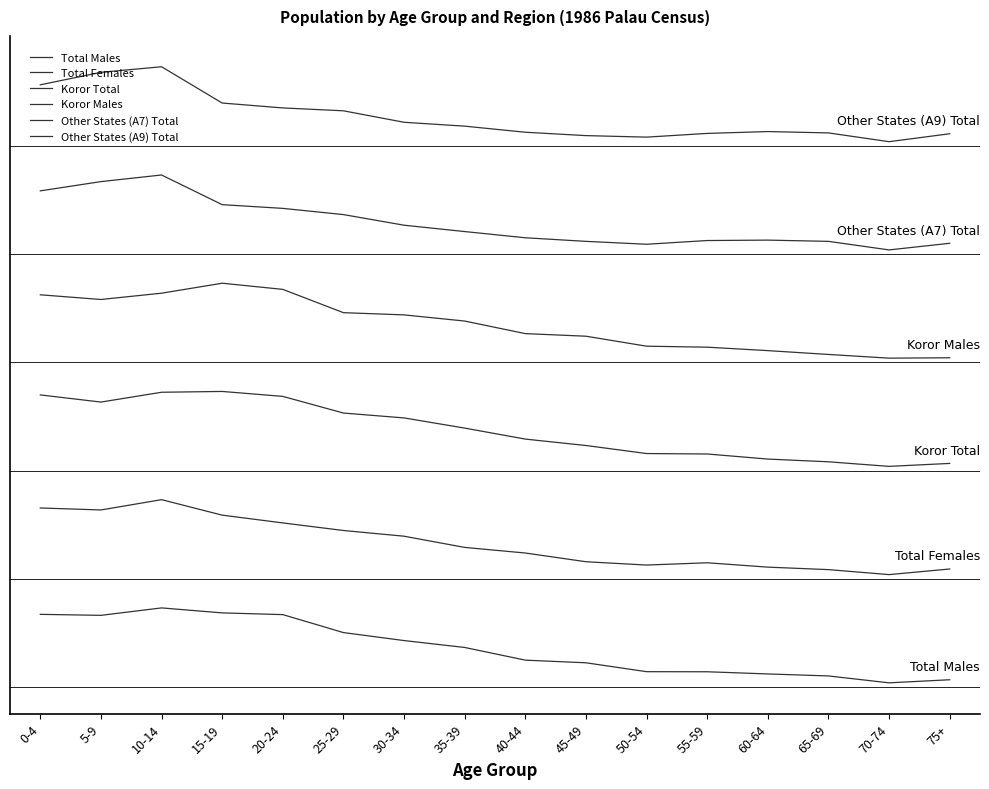

Rank the series by their maximum value, from lowest to highest.

Total Males, Total Females, Koror Total, Koror Males, Other States (A7) Total, Other States (A9) Total